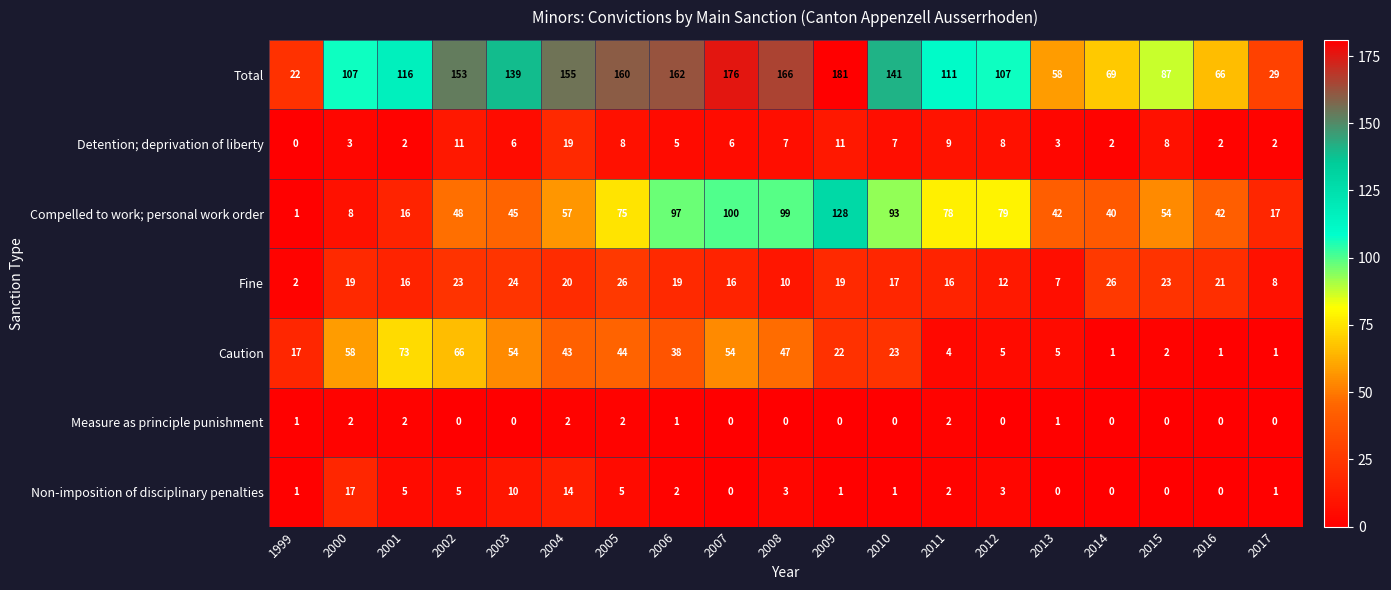

What is the approximate value of Compelled to work; personal work order at 2005?

75